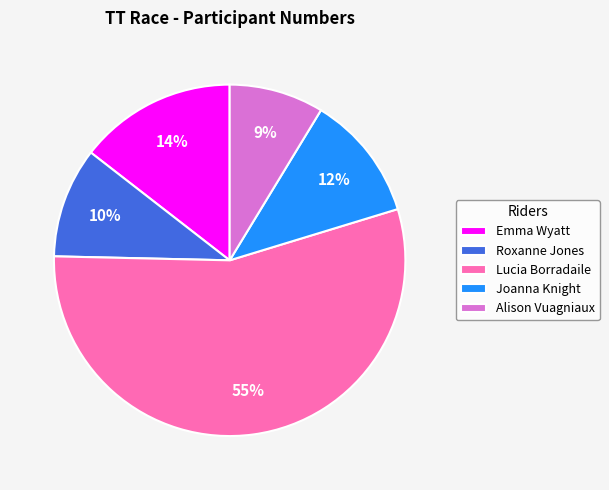

Is it true that Emma Wyatt is 14% of the pie?

True